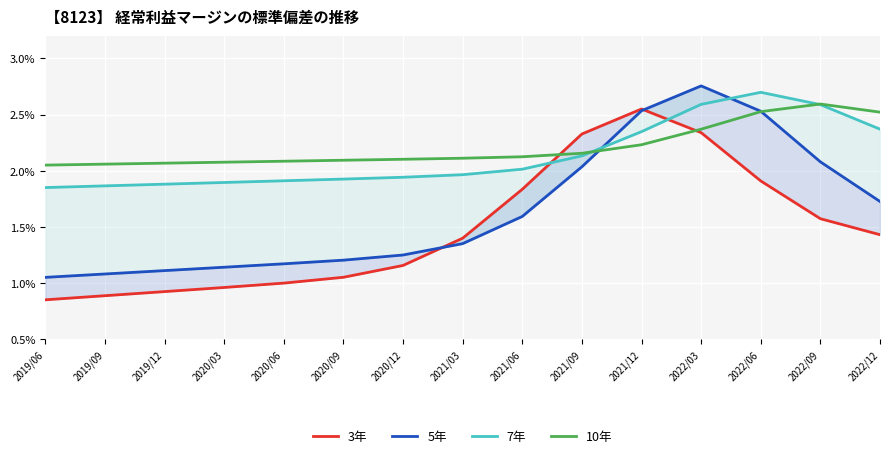

At which category is the sum across all series the highest?

2022/03